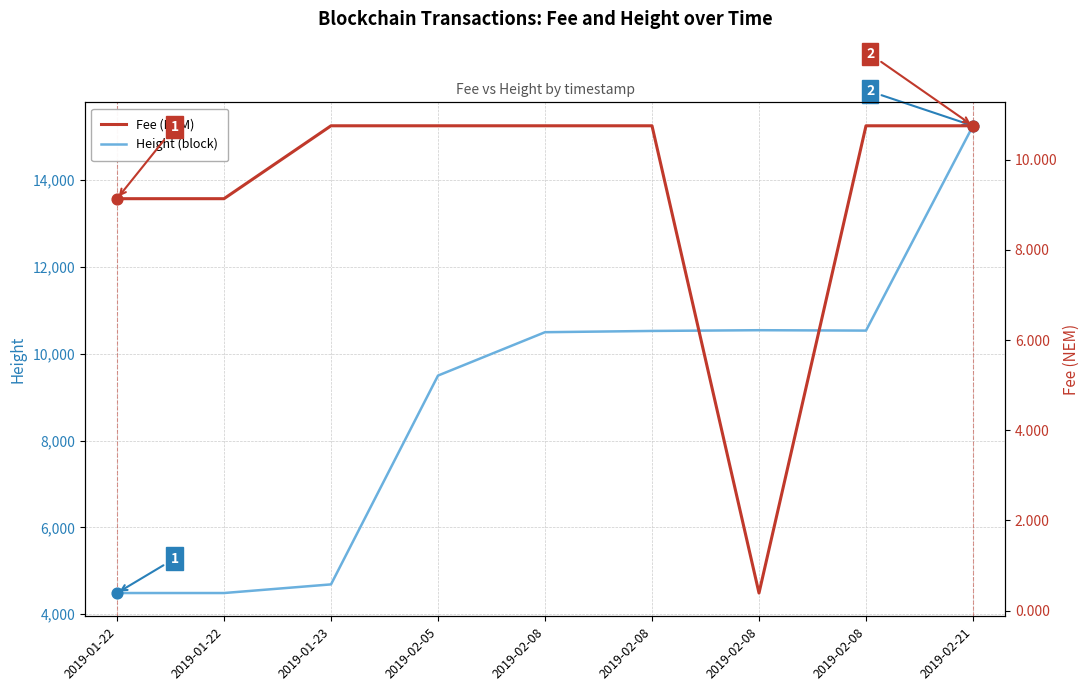

Which series has the largest total across all categories?

Height (block)